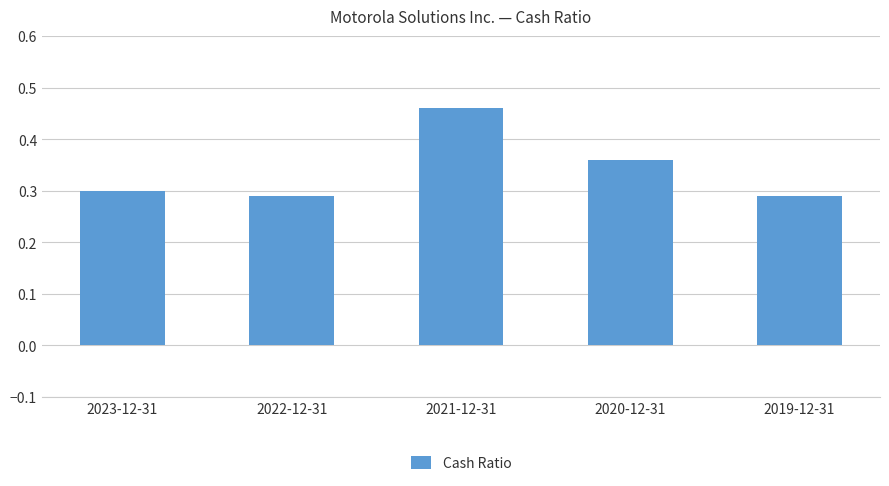

The chart shows a value of 0.3 at 2019-12-31. True or false?

True